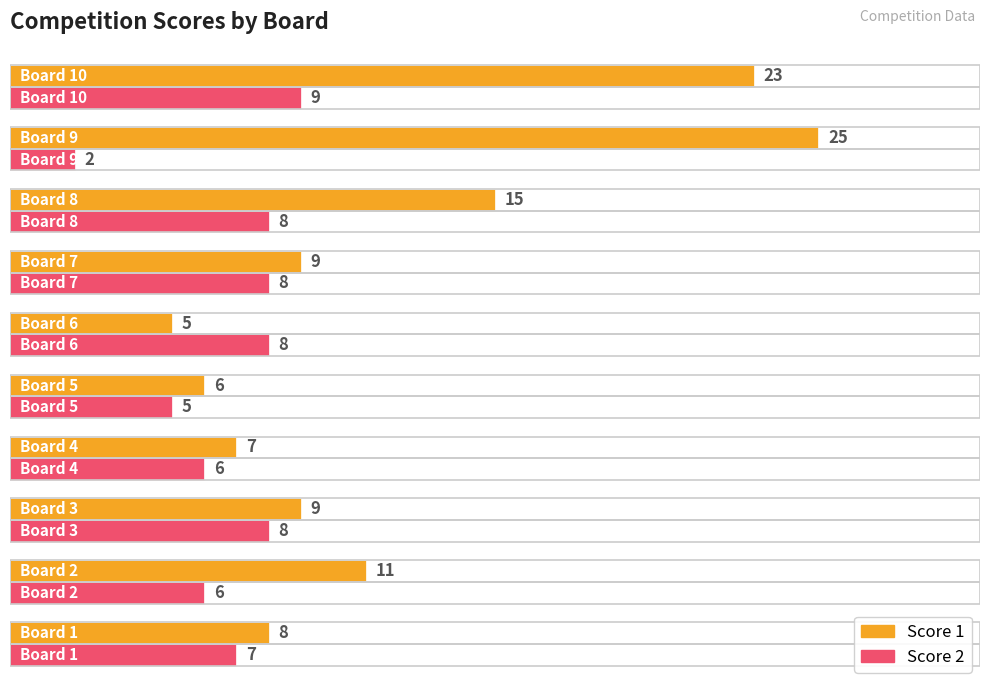

How many values in the Score 2 series are below 8?

5